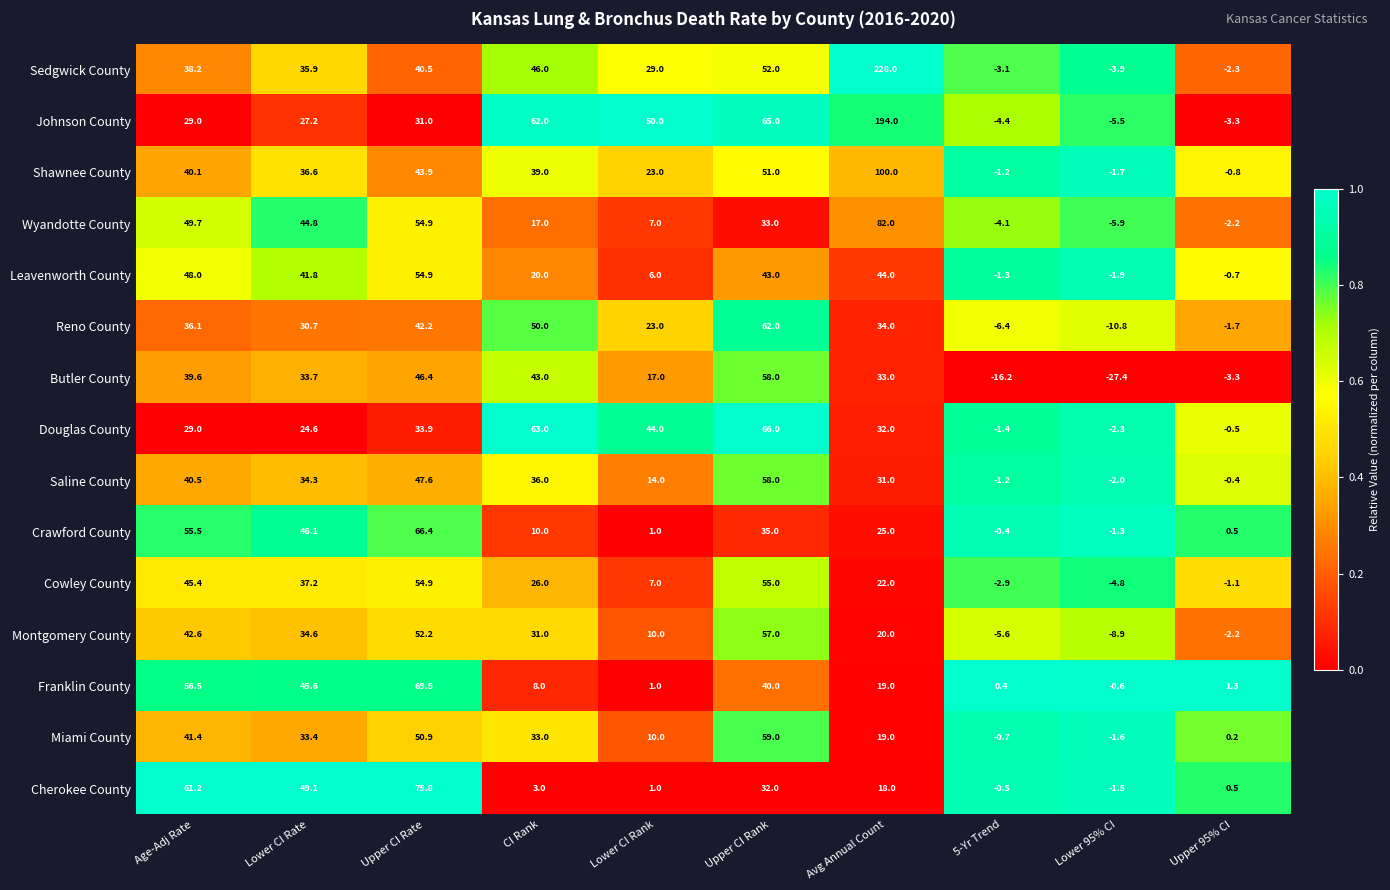

What is the total value across all series at Upper CI Rank?

766.0